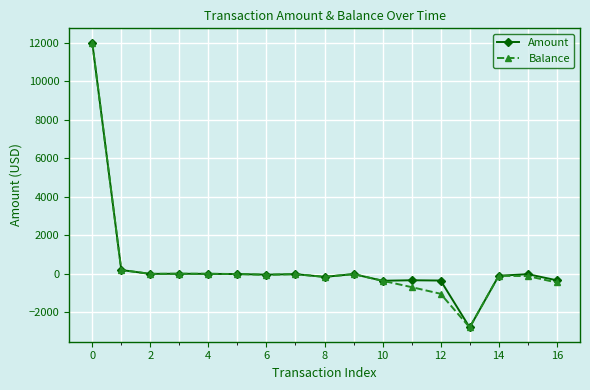

What is the minimum value shown in the chart?

-2781.0